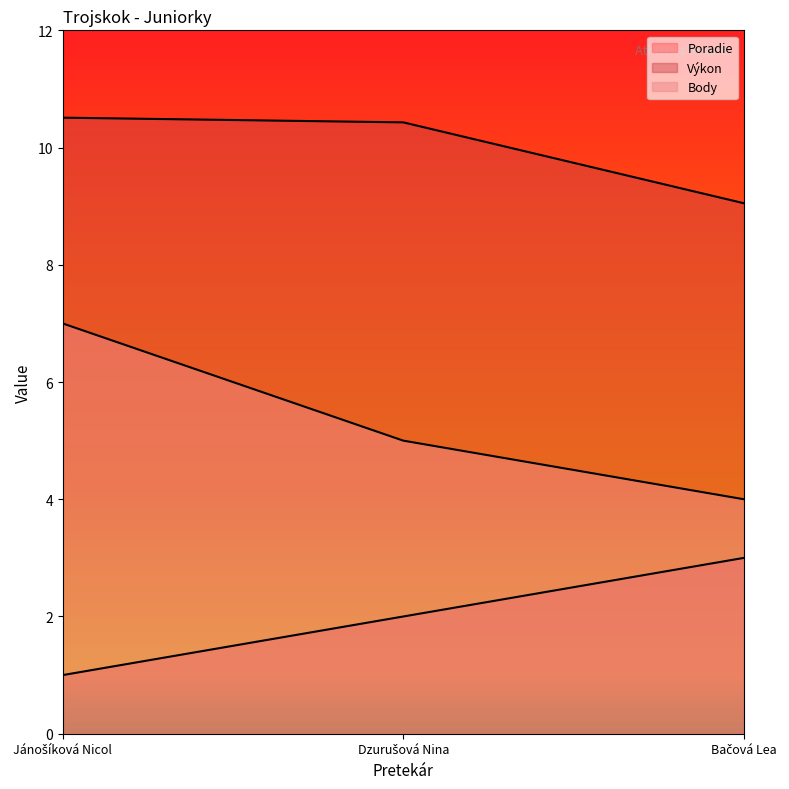

The Body series shows 5.7 at Bačová Lea. True or false?

False